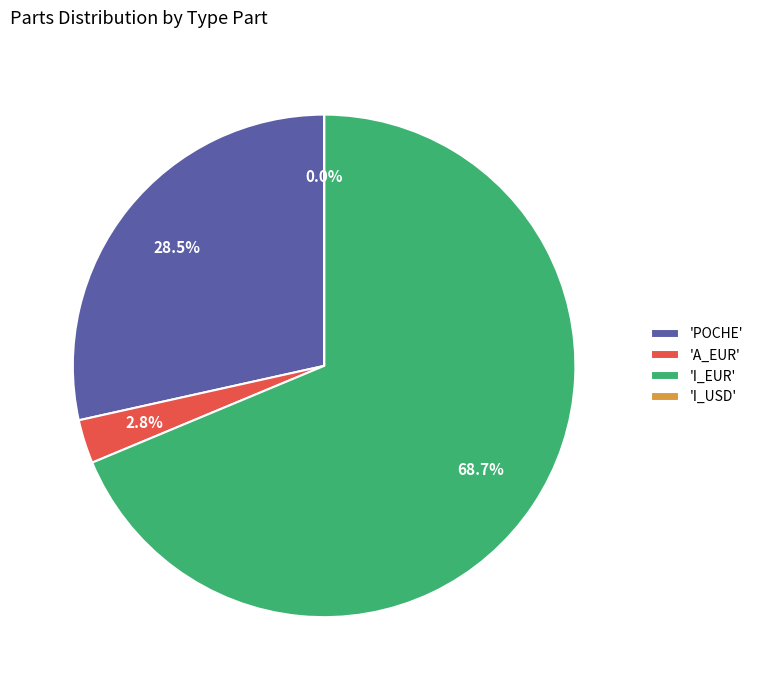

Do 'I_EUR' and 'A_EUR' together represent more than half of the pie?

Yes